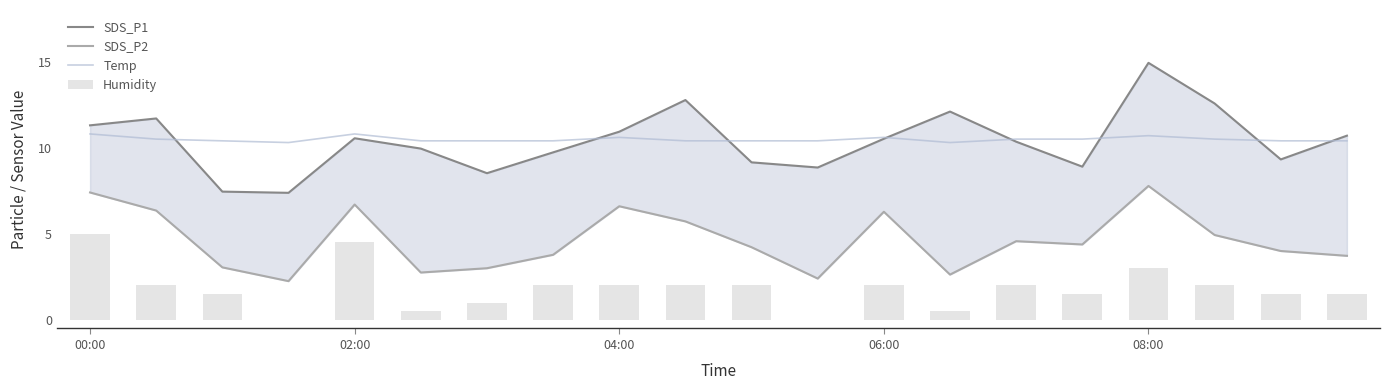

What is the total value across all series at 6?

22.9